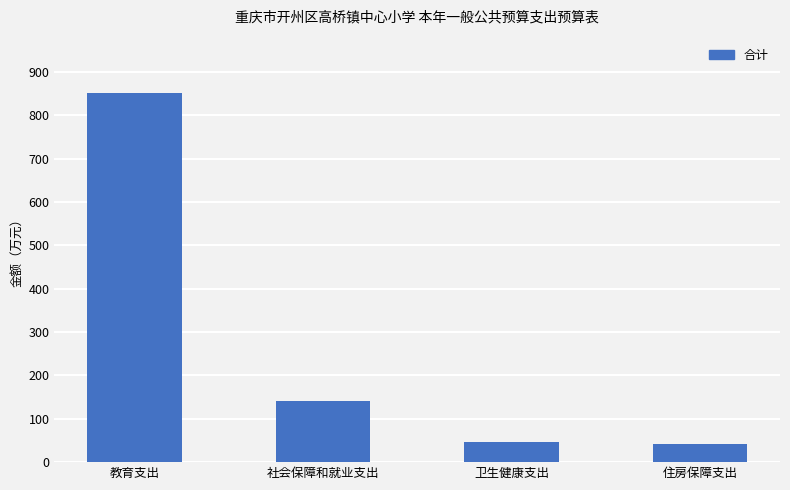

Count the number of values greater than 140.

2